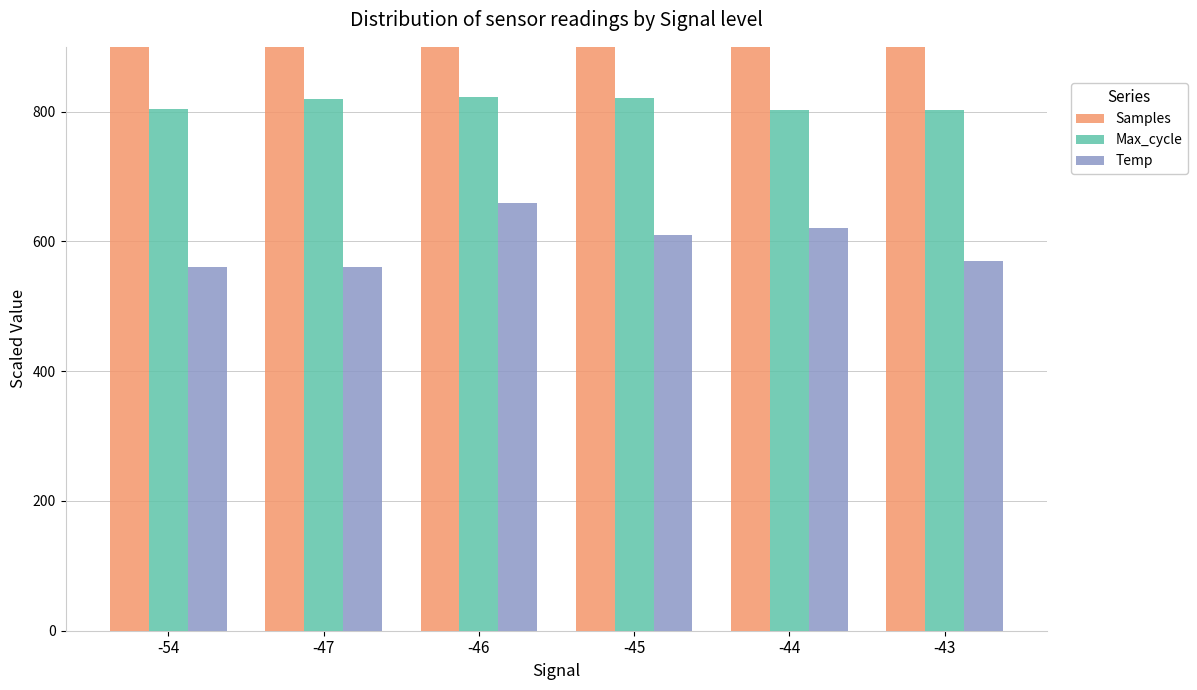

Reading left to right, extract all data points from this chart.

Samples: 2086.8	2087.7	2088.1	2085.6	2087.1	2086.4
Max_cycle: 804.3	819.4	823.1	821.7	802.5	803.1
Temp: 560.0	560.0	660.0	610.0	620.0	570.0